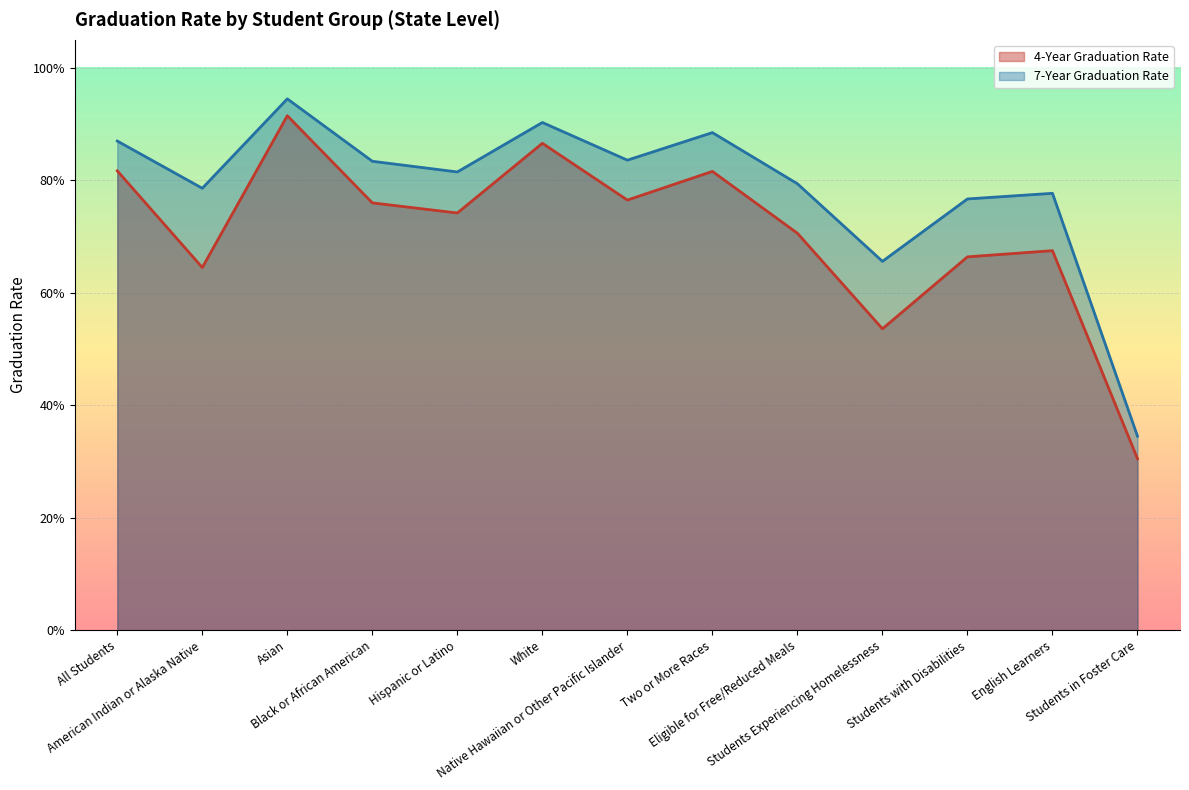

Where is the first local maximum for 7-Year Graduation Rate?

Asian